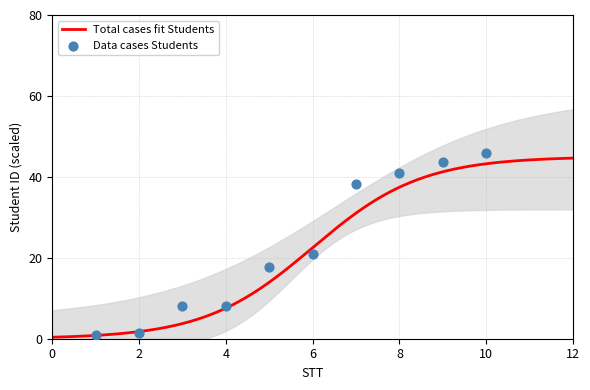

What is the ratio of the value at 2 to the value at 1?

1.5